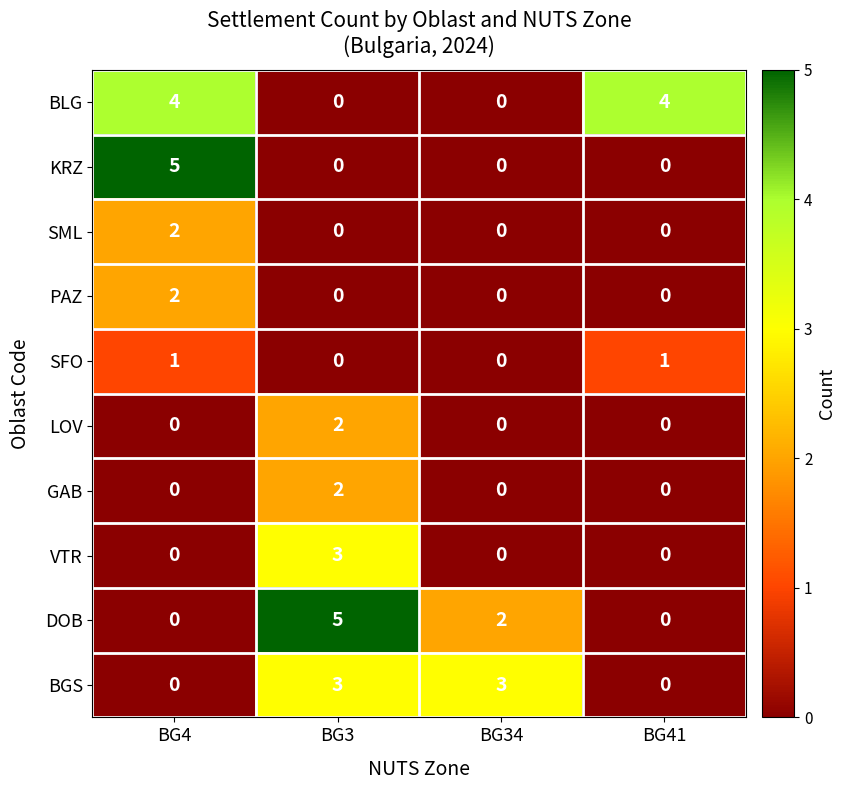

What is the maximum value shown in the chart?

5